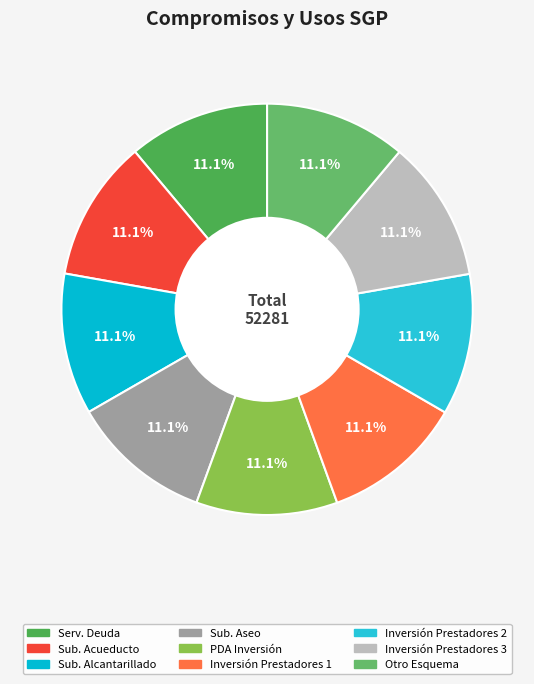

Count the number of slices in the pie.

9